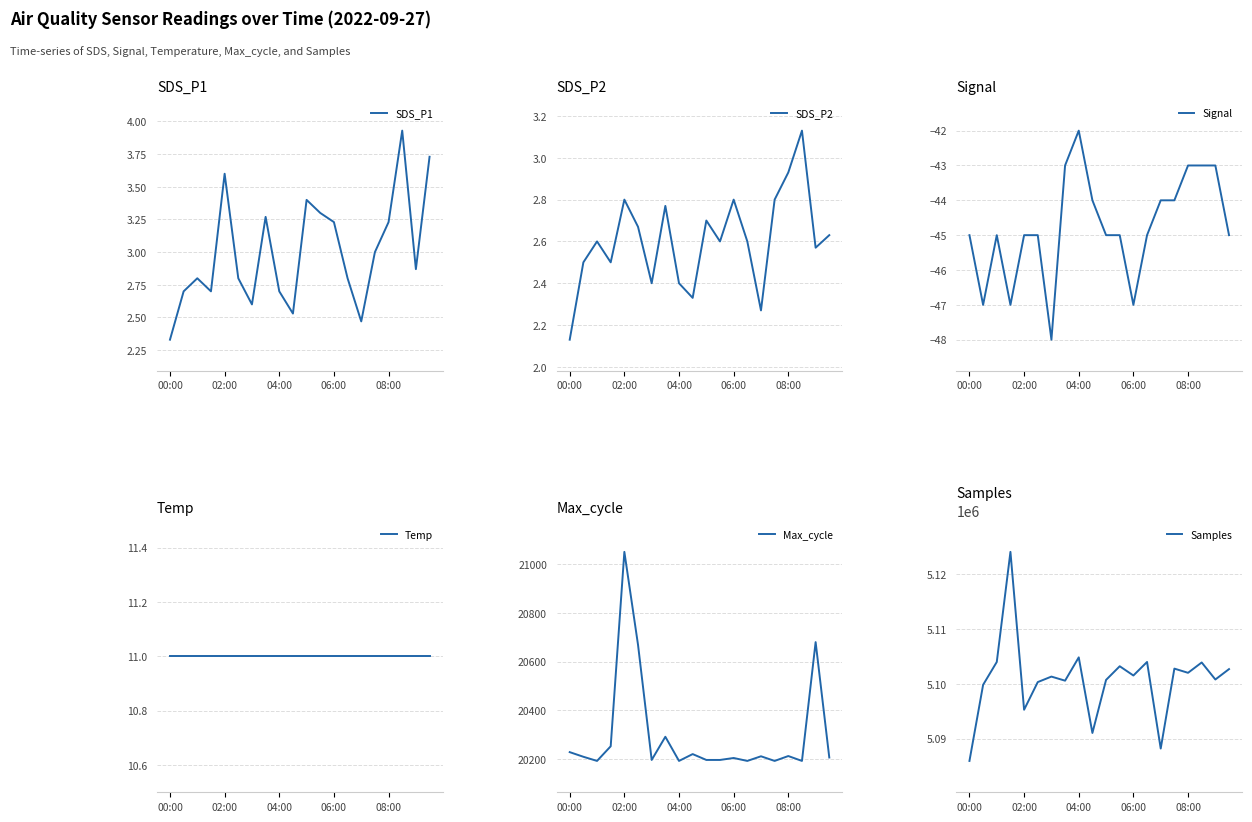

How many data points does each series have?

20